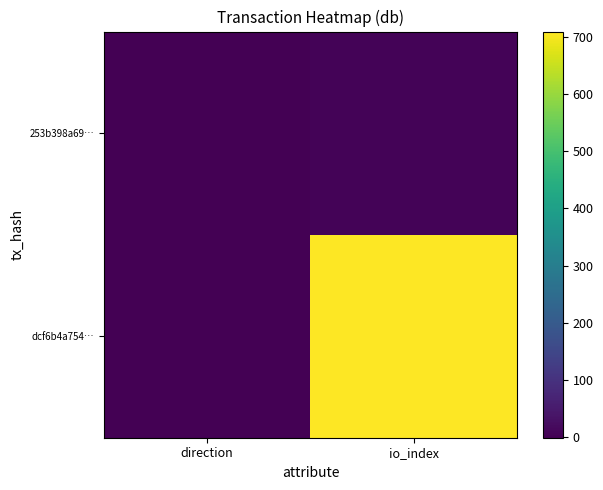

List the series in order of their peak value, highest first.

dcf6b4a754…, 253b398a69…